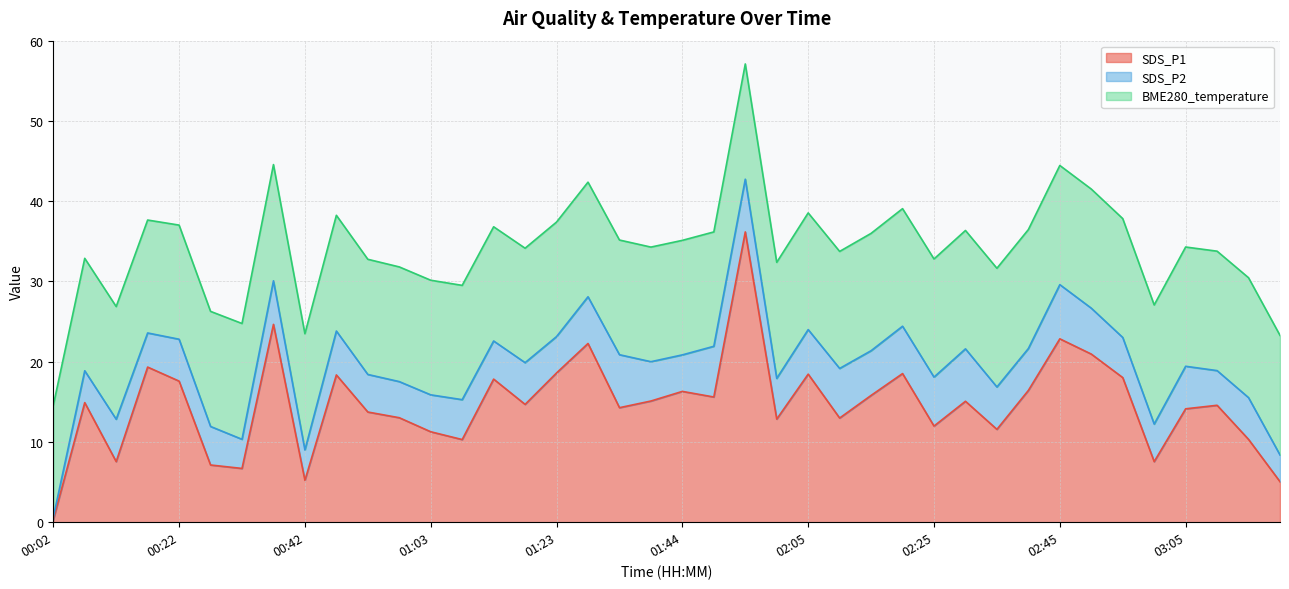

True or false: SDS_P1 and SDS_P2 cross at least once.

False